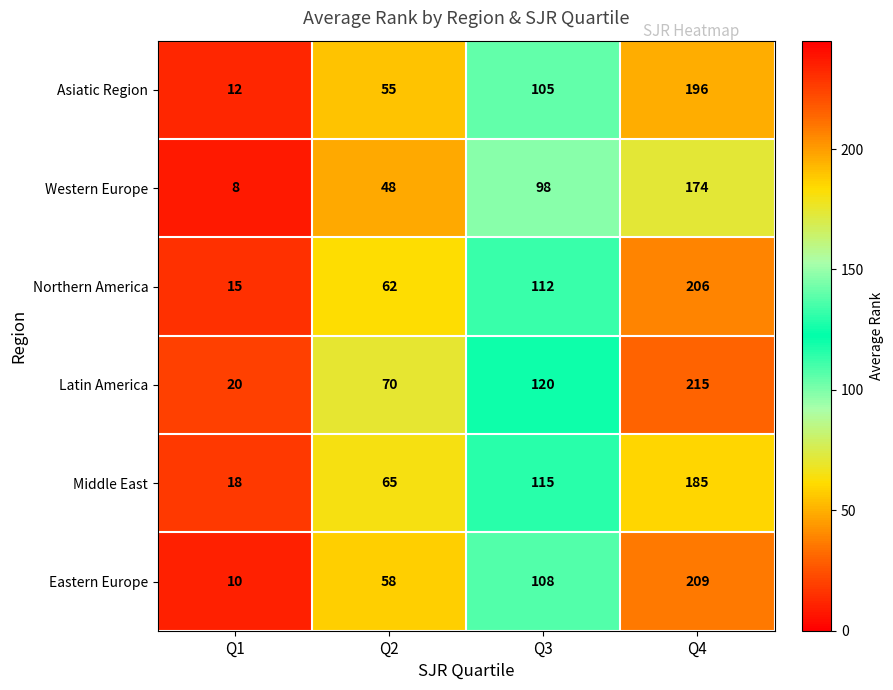

The value of Middle East at Q2 is 24. True or false?

False